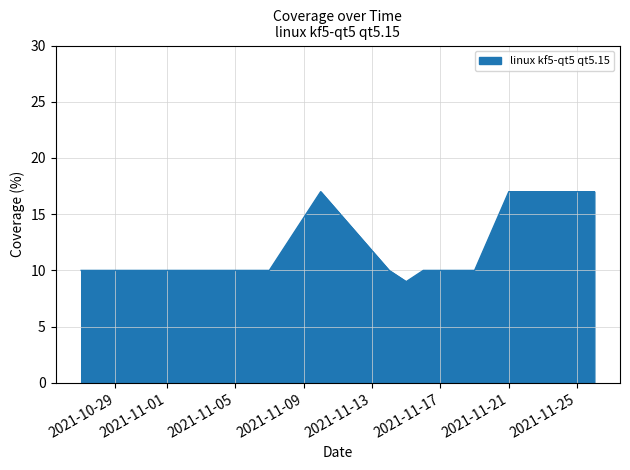

What is the maximum value shown in the chart?

17